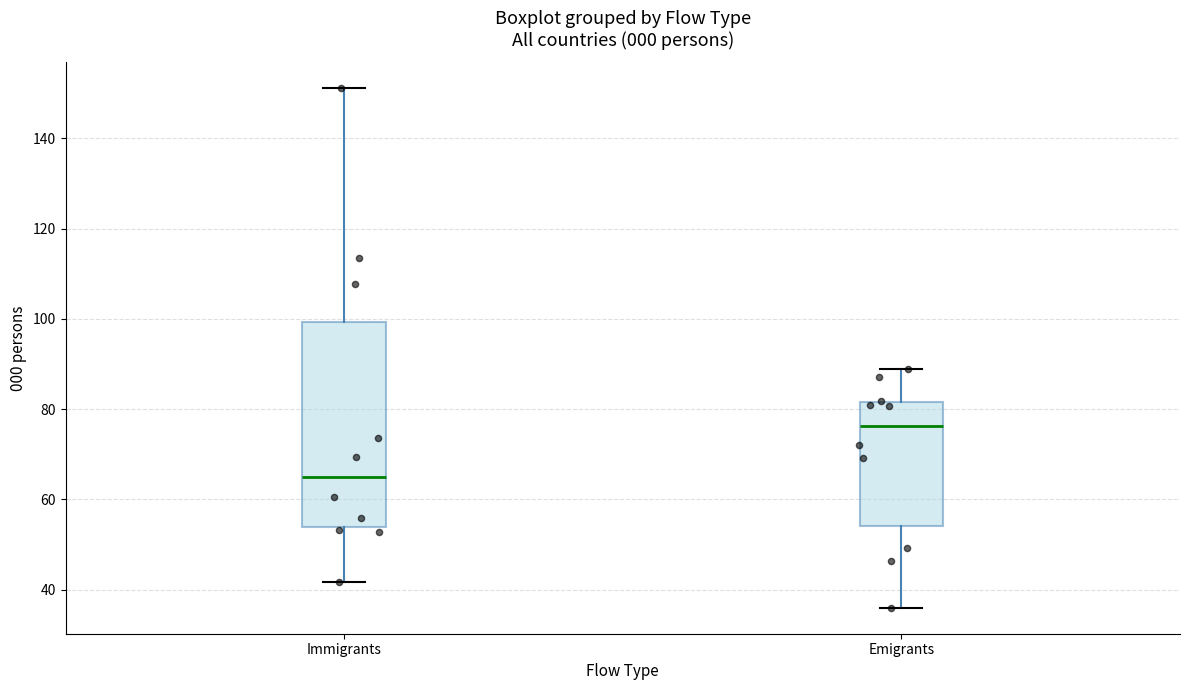

Reading left to right, read every box against the y-axis: the position of its median line, the range the box covers, and the ends of its whiskers. The values are not printed on the chart, so give them approximately, as read against the axis.

Immigrants: median 64, box 54 to 100, whiskers 42 to 152
Emigrants: median 76, box 54 to 82, whiskers 36 to 90